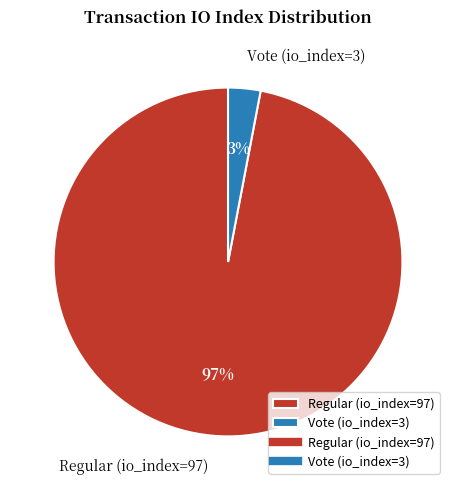

The Regular (io_index=97) slice represents 97% of the pie. True or false?

True